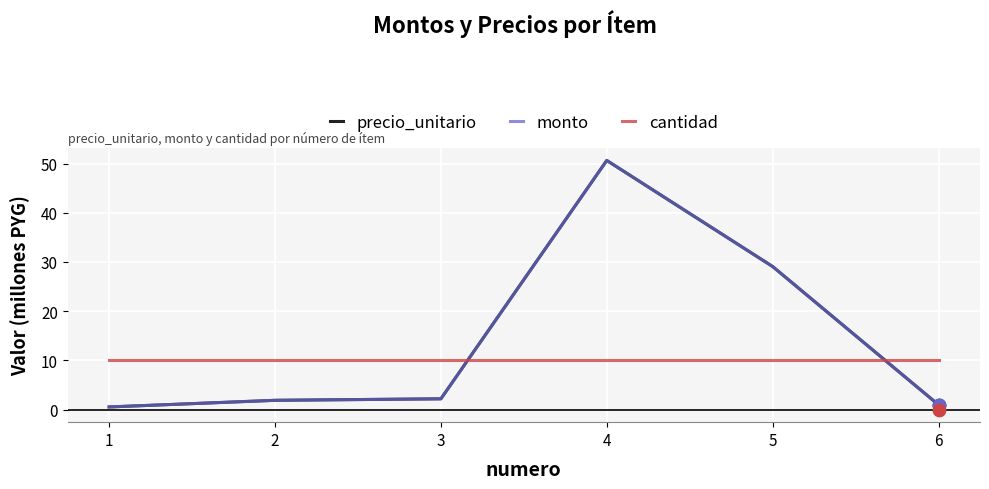

At which category is the sum across all series the highest?

4